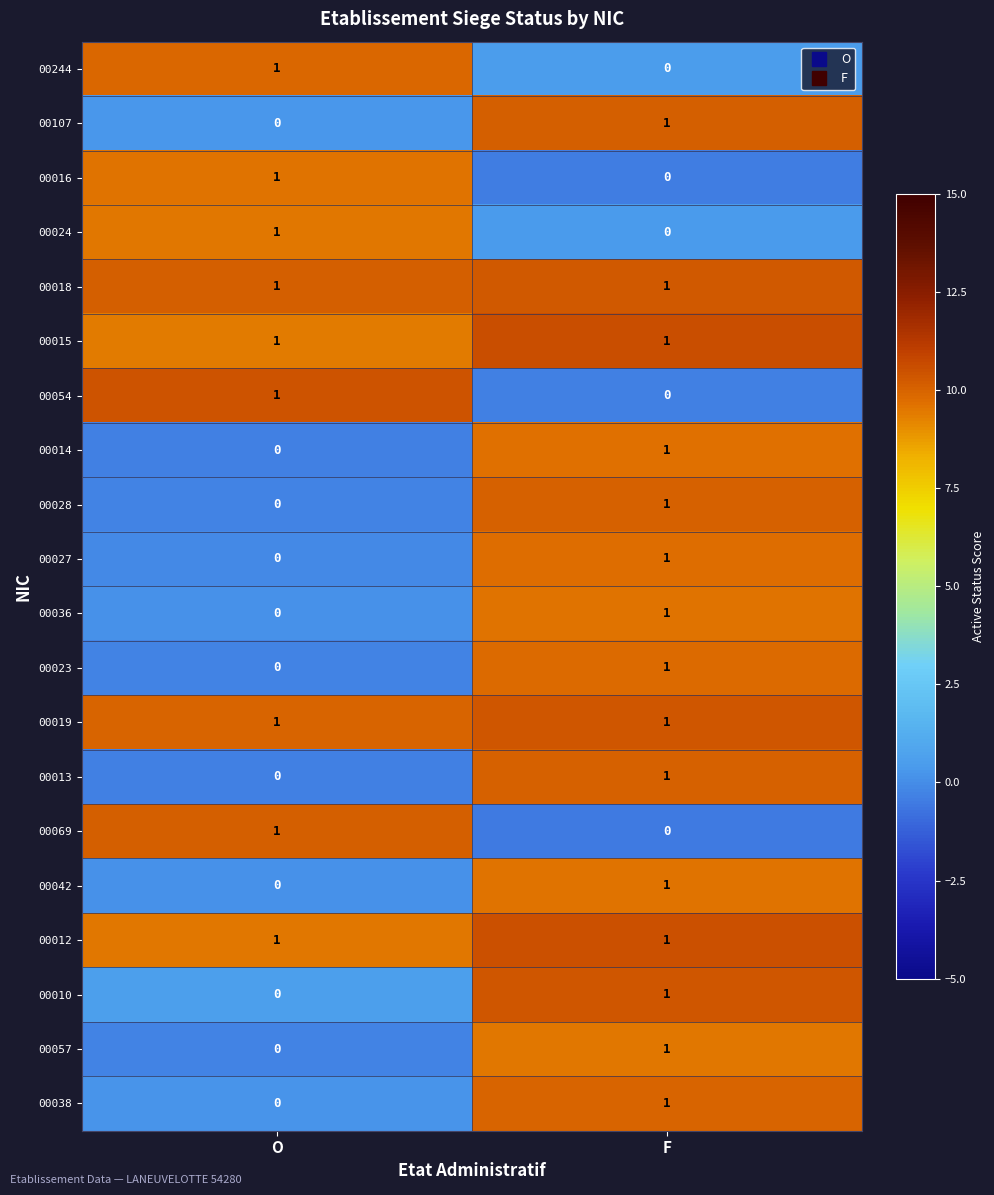

Which category has the highest value in the 00054 series?

O